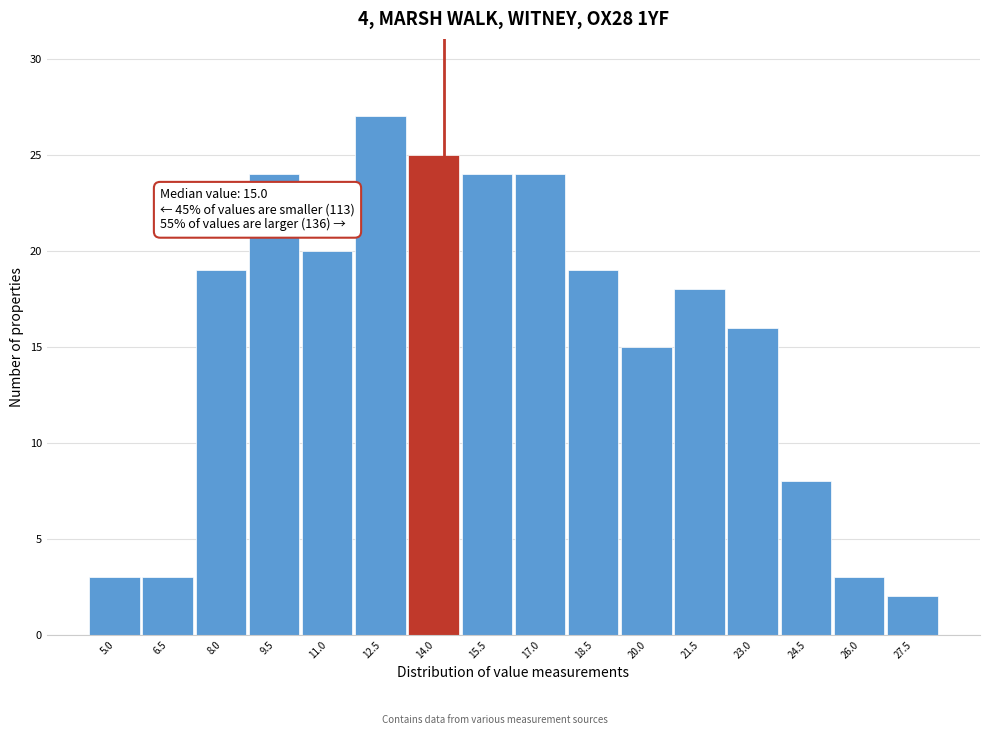

Reading left to right, transcribe all the data shown in this chart.

3	3	19	24	20	27	25	24	24	19	15	18	16	8	3	2